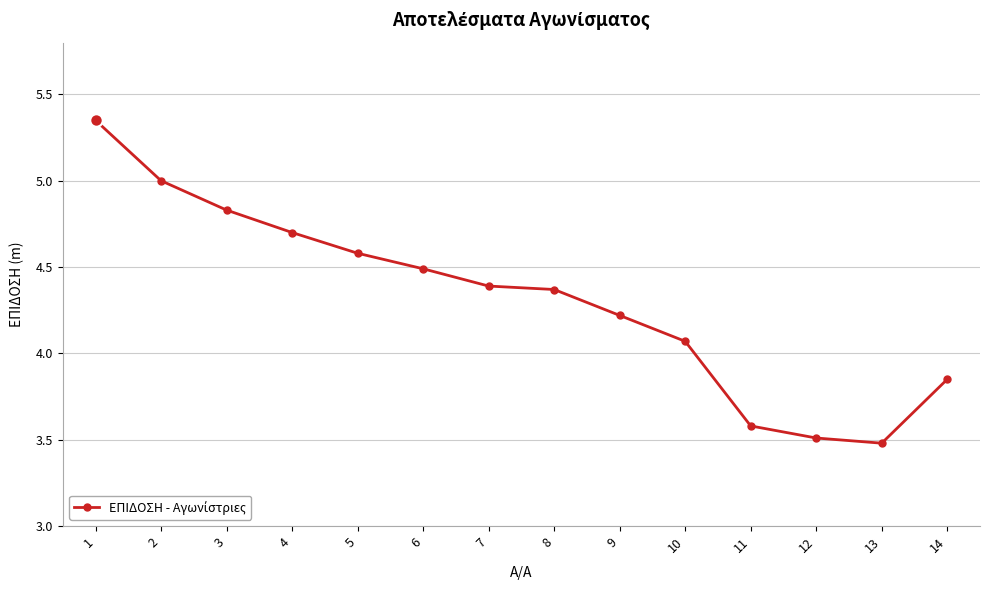

True or false: the data shows 5.0 at 2.

True